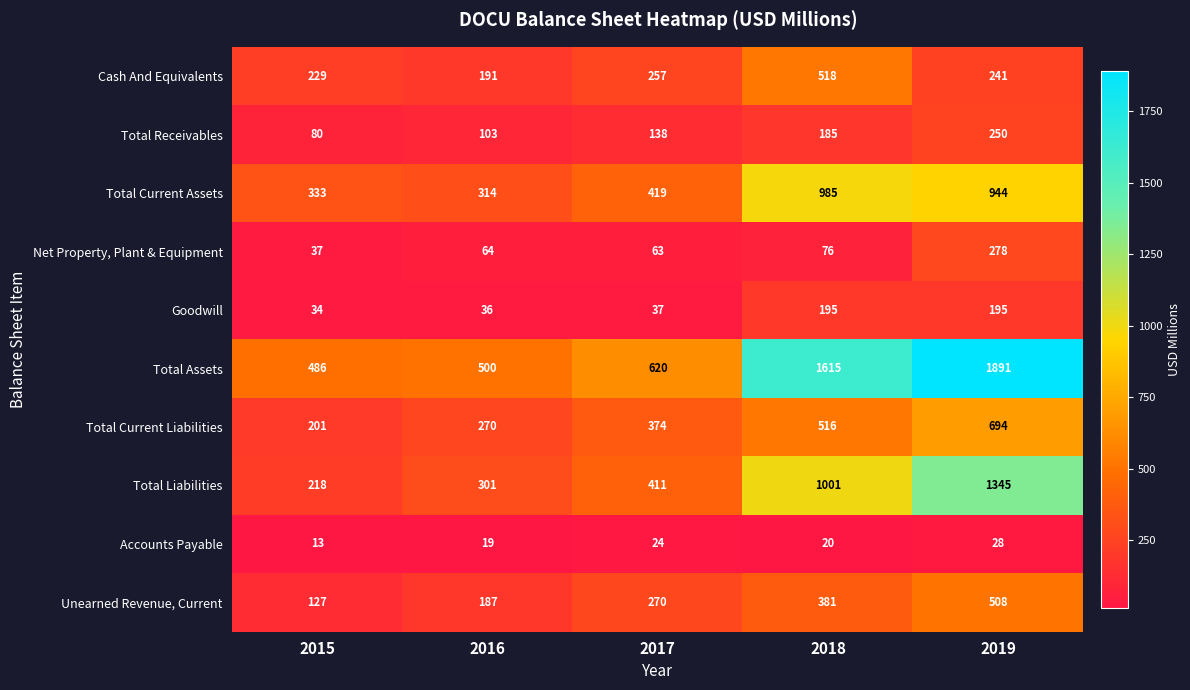

The value of Unearned Revenue, Current at 2017 is 270. True or false?

True